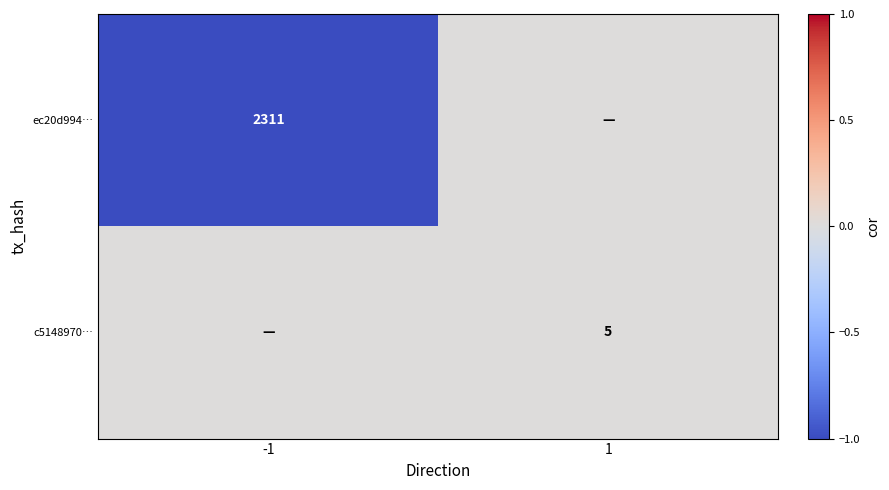

Is it true that ec20d994… equals -0.2 at -1?

False